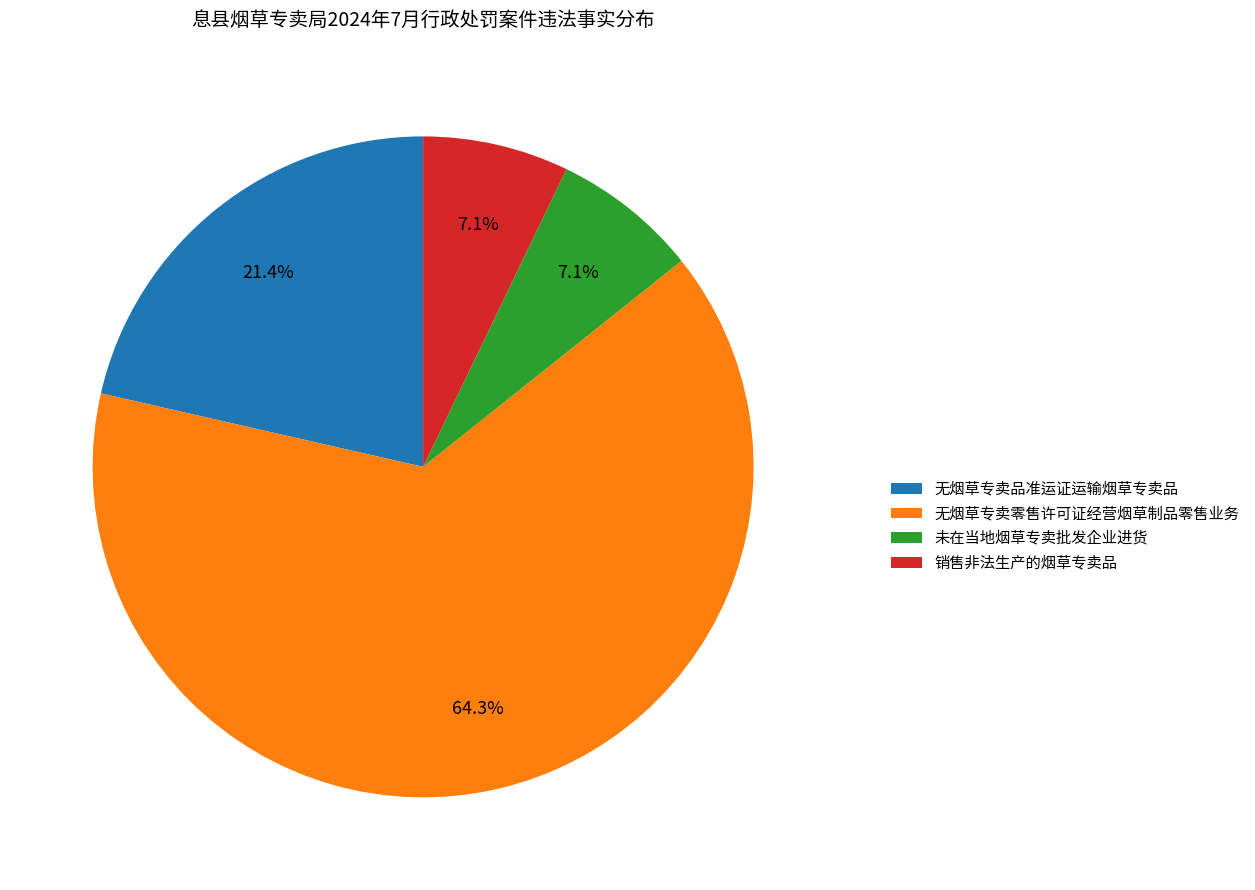

To the nearest percent, what is the difference between the largest and smallest slice percentages?

57%